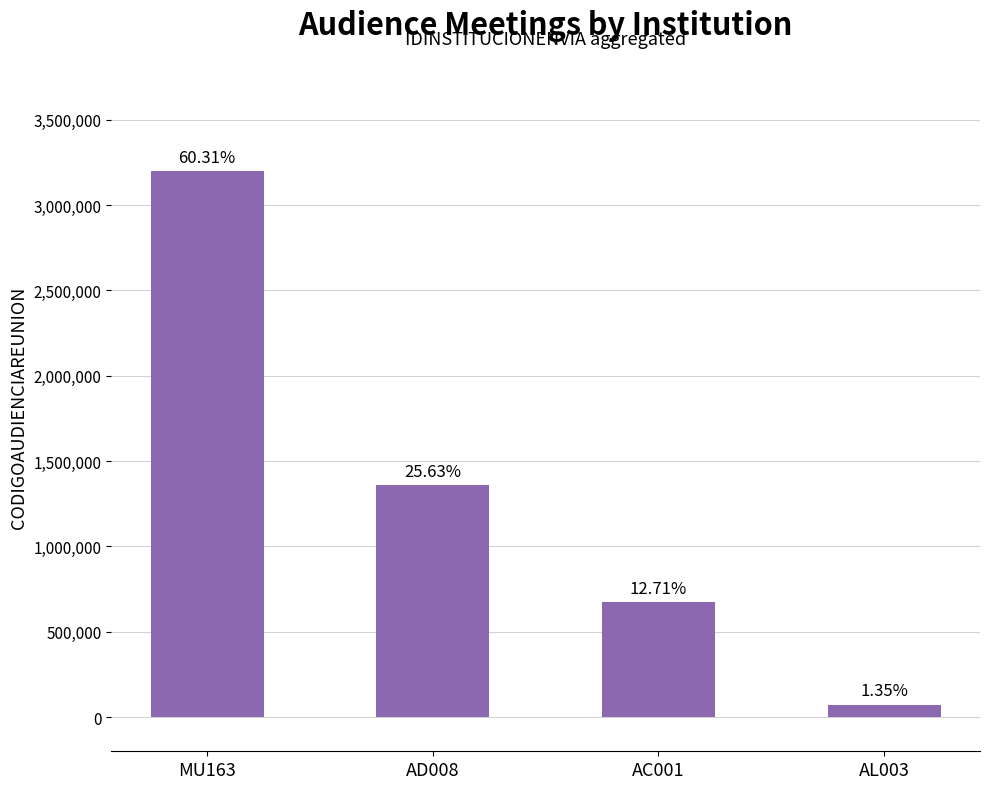

What is the difference between the values at AD008 and MU163?

1839708